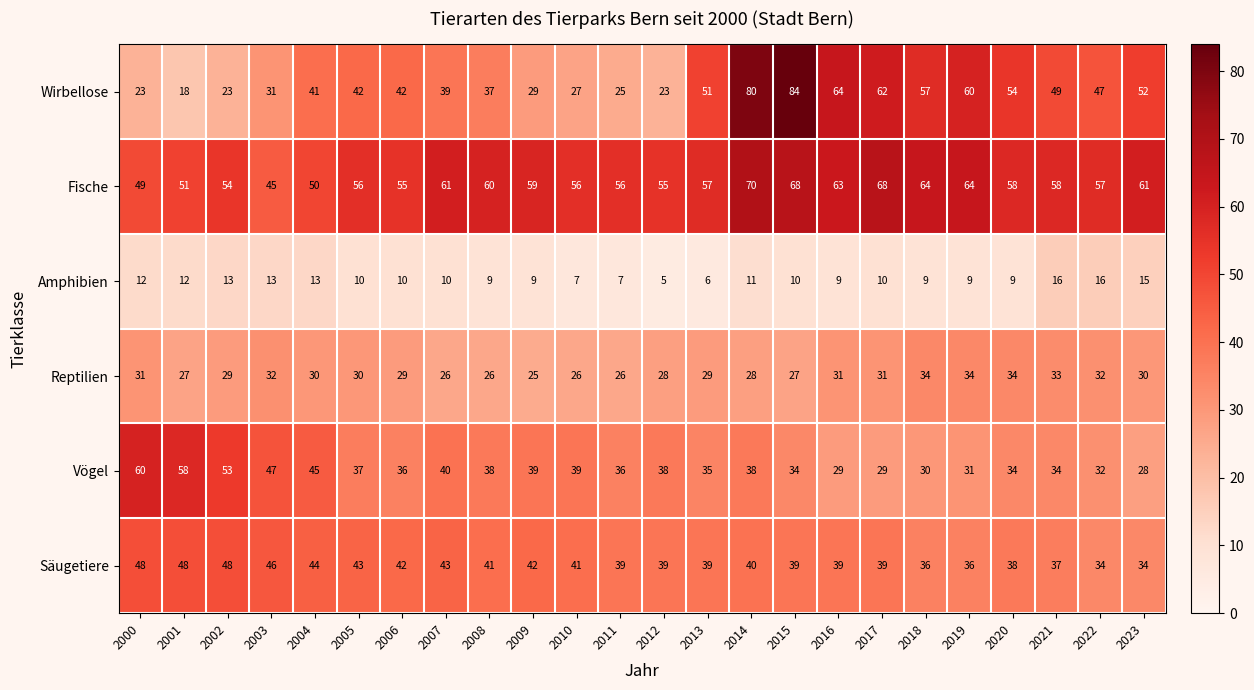

What is the maximum value for Wirbellose?

84